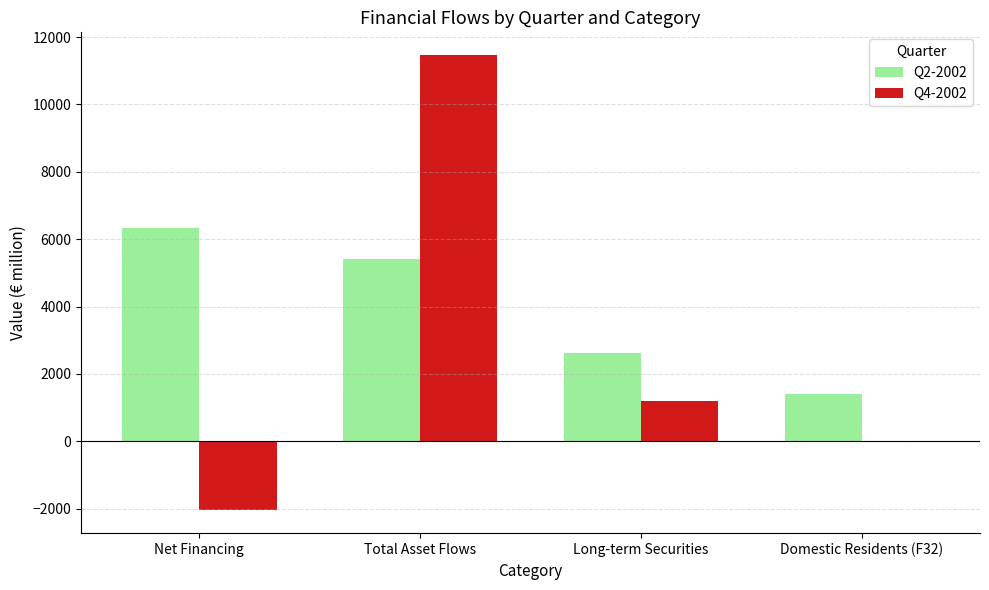

Which label corresponds to the largest value in the chart?

Total Asset Flows